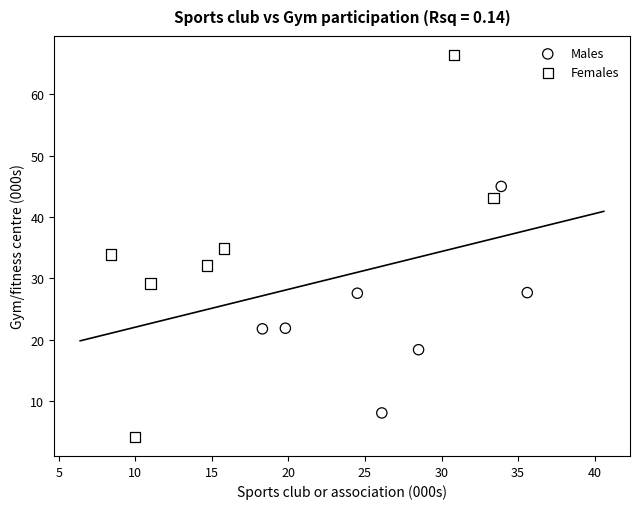

Which series has the largest Y range (max minus min)?

Females